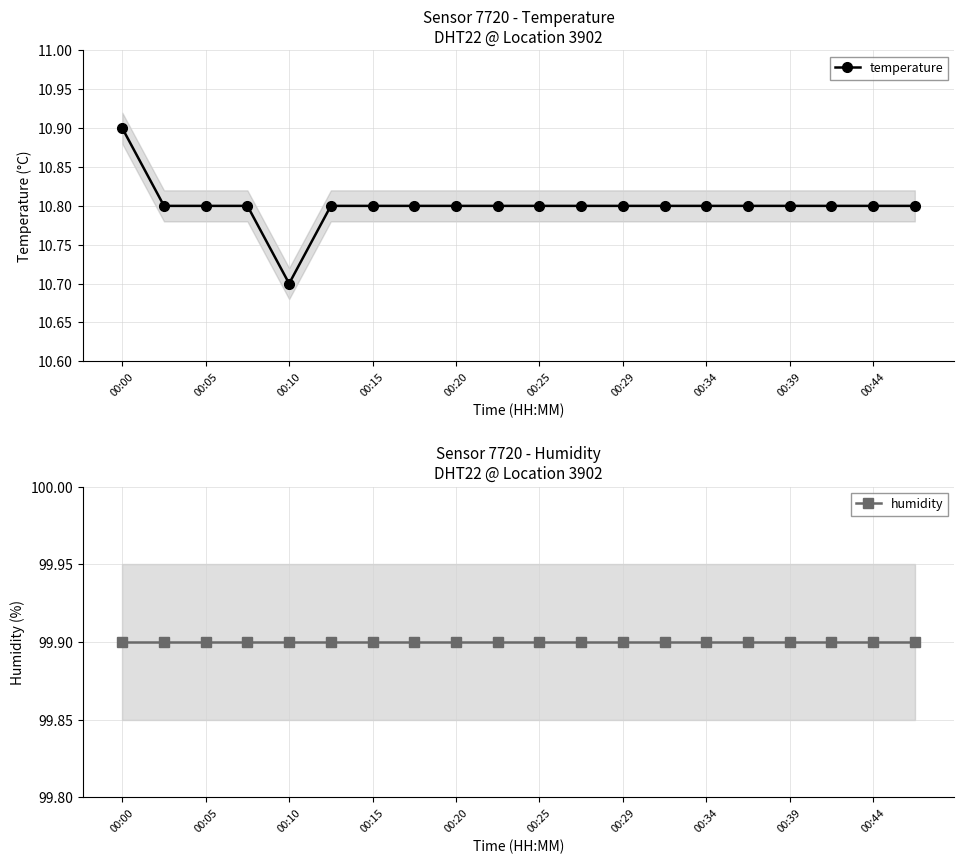

Where is humidity nearest to the value 99?

00:00